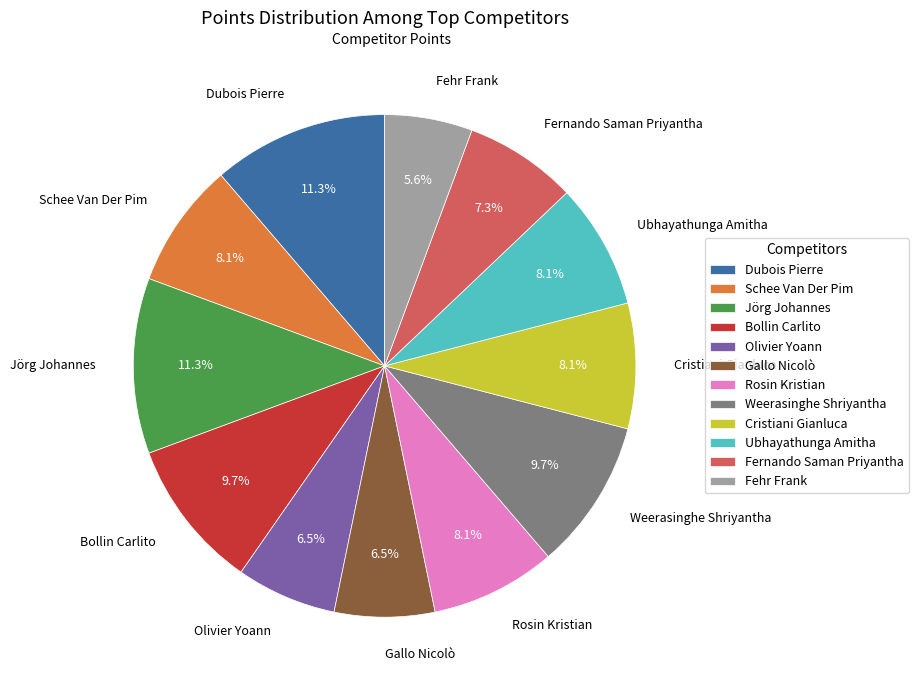

Count the number of slices in the pie.

12